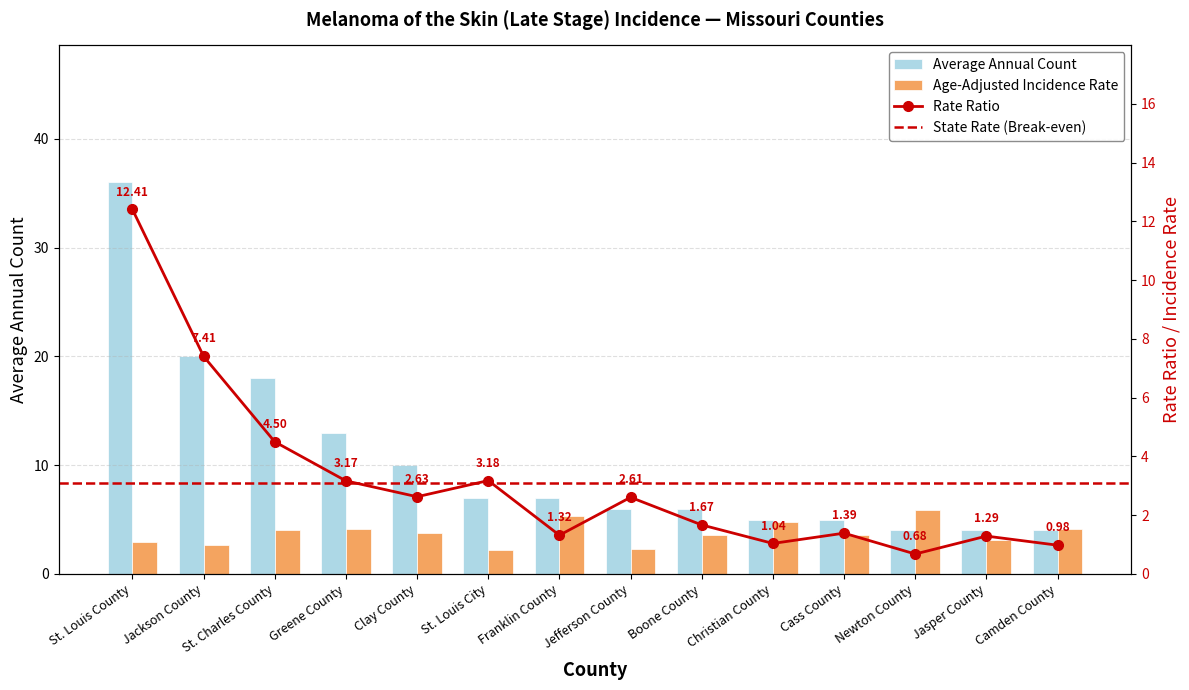

What is the difference between the Average Annual Count values at Boone County and Clay County?

4.0